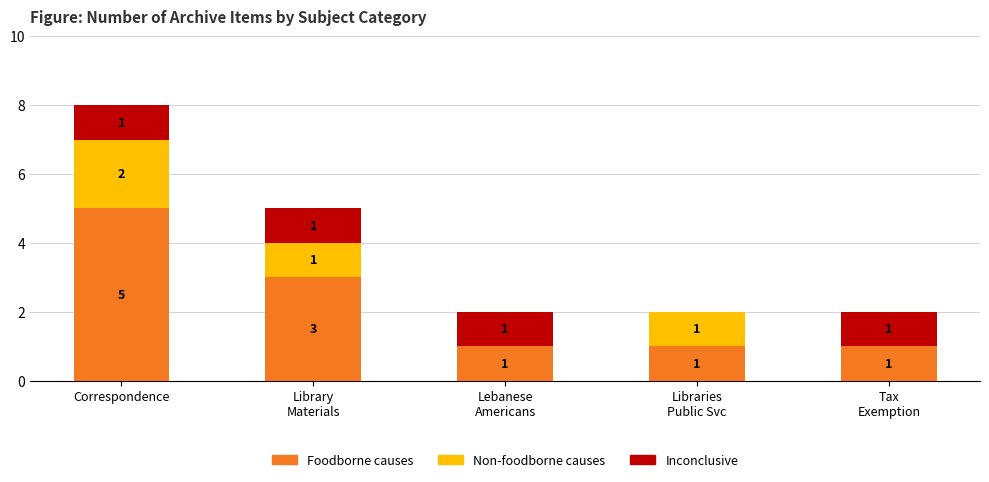

What is the highest value of the Foodborne causes series?

5